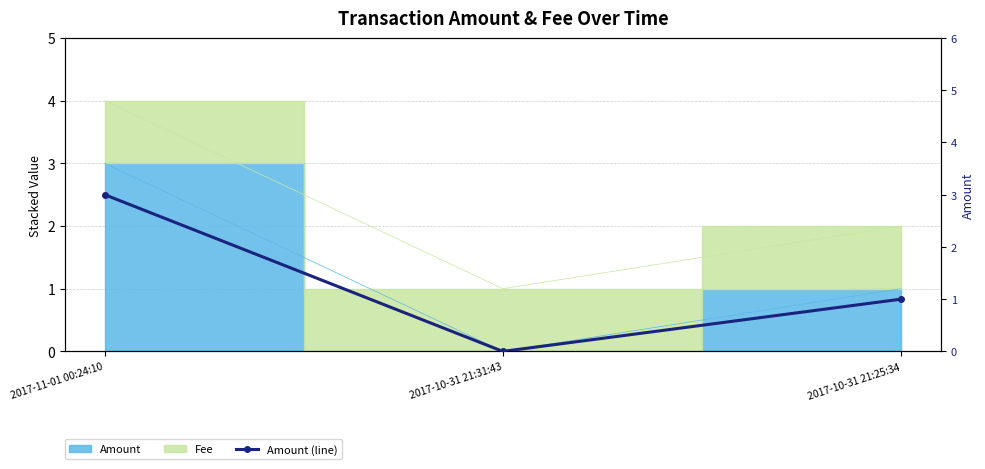

Count the values in the range 0 to 3.

3